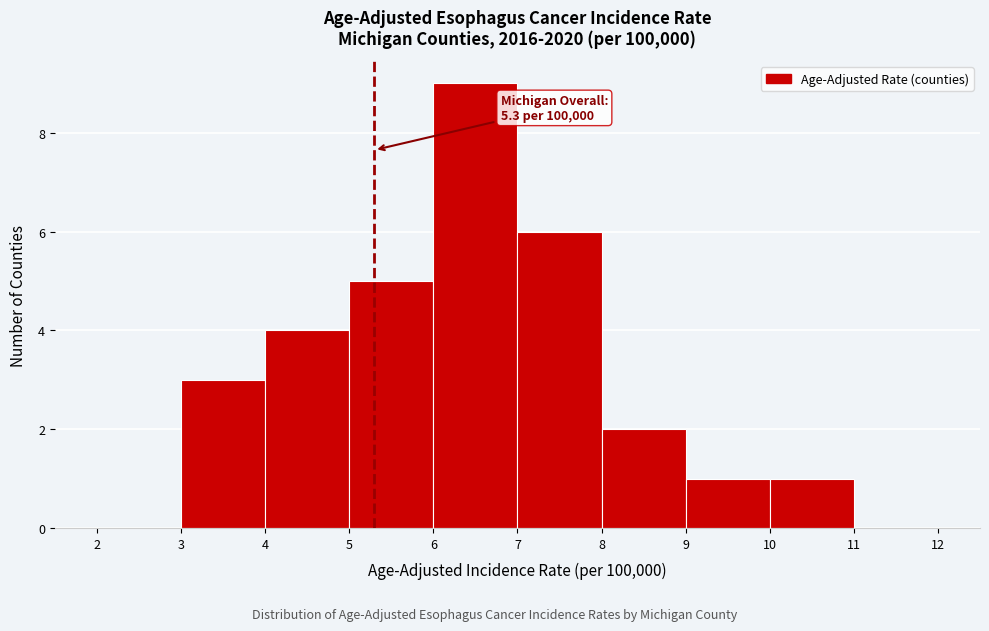

Which range on the x-axis has the tallest bar?

6 to 7